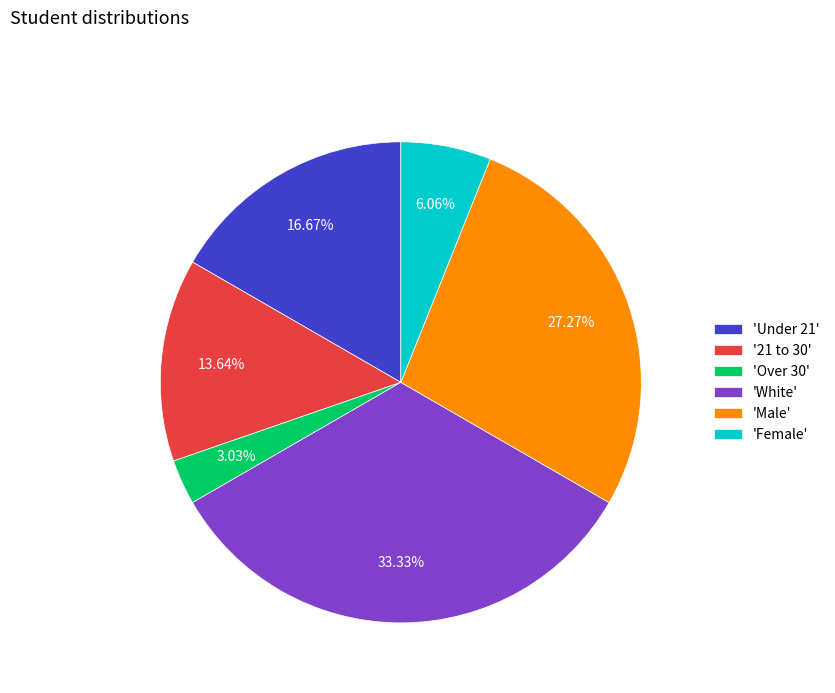

What is the largest slice in the pie chart?

'White'